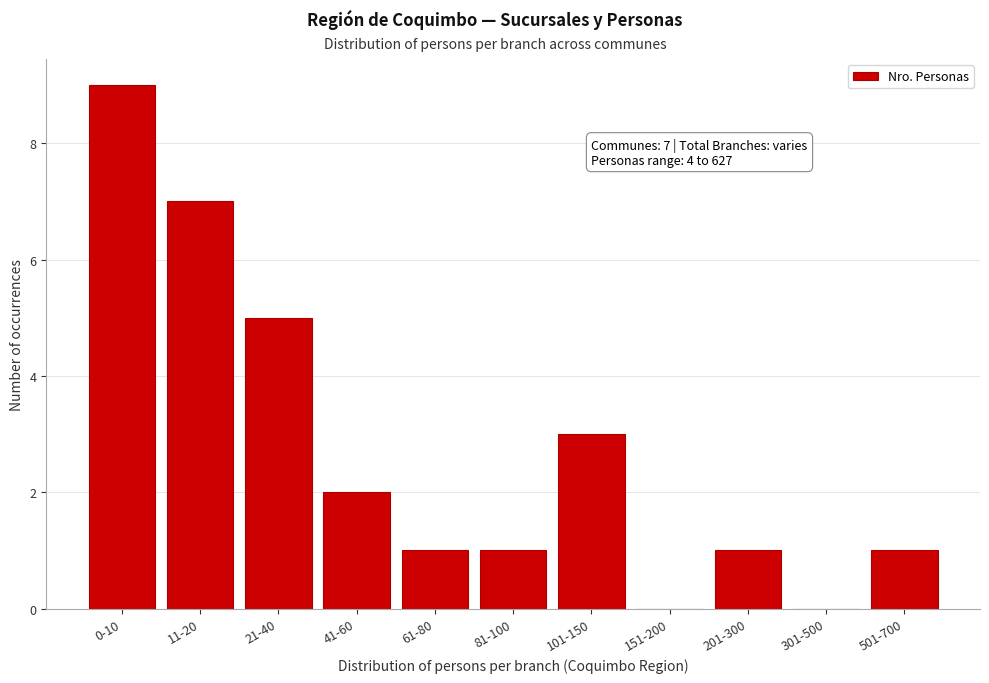

Reading left to right, list all the values displayed in this chart.

0-10=9	11-20=7	21-40=5	41-60=2	61-80=1	81-100=1	101-150=3	151-200=0	201-300=1	301-500=0	501-700=1